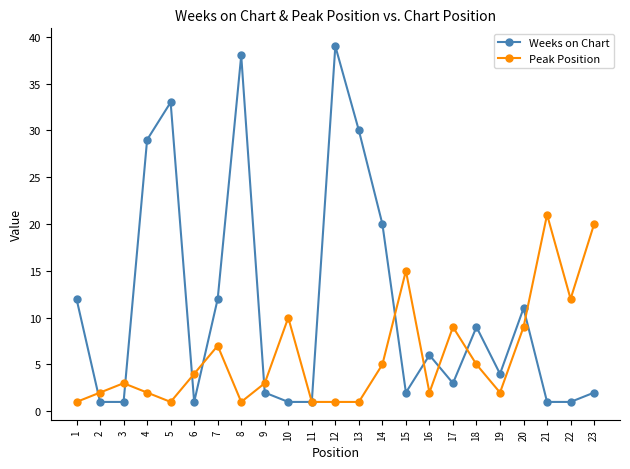

What is the value of the Peak Position point at the 4th from the left?

2